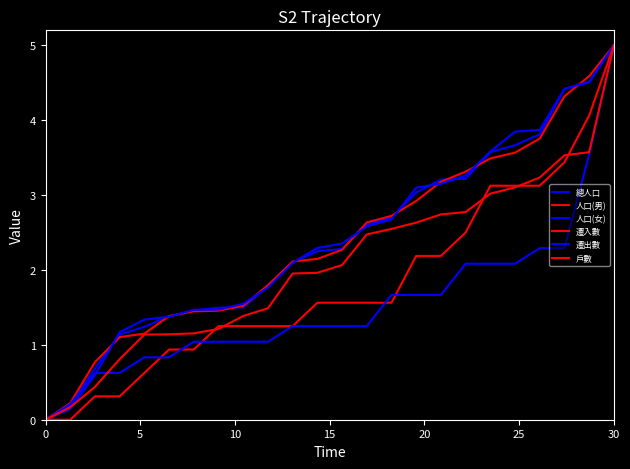

Does the chart have visible grid lines?

No